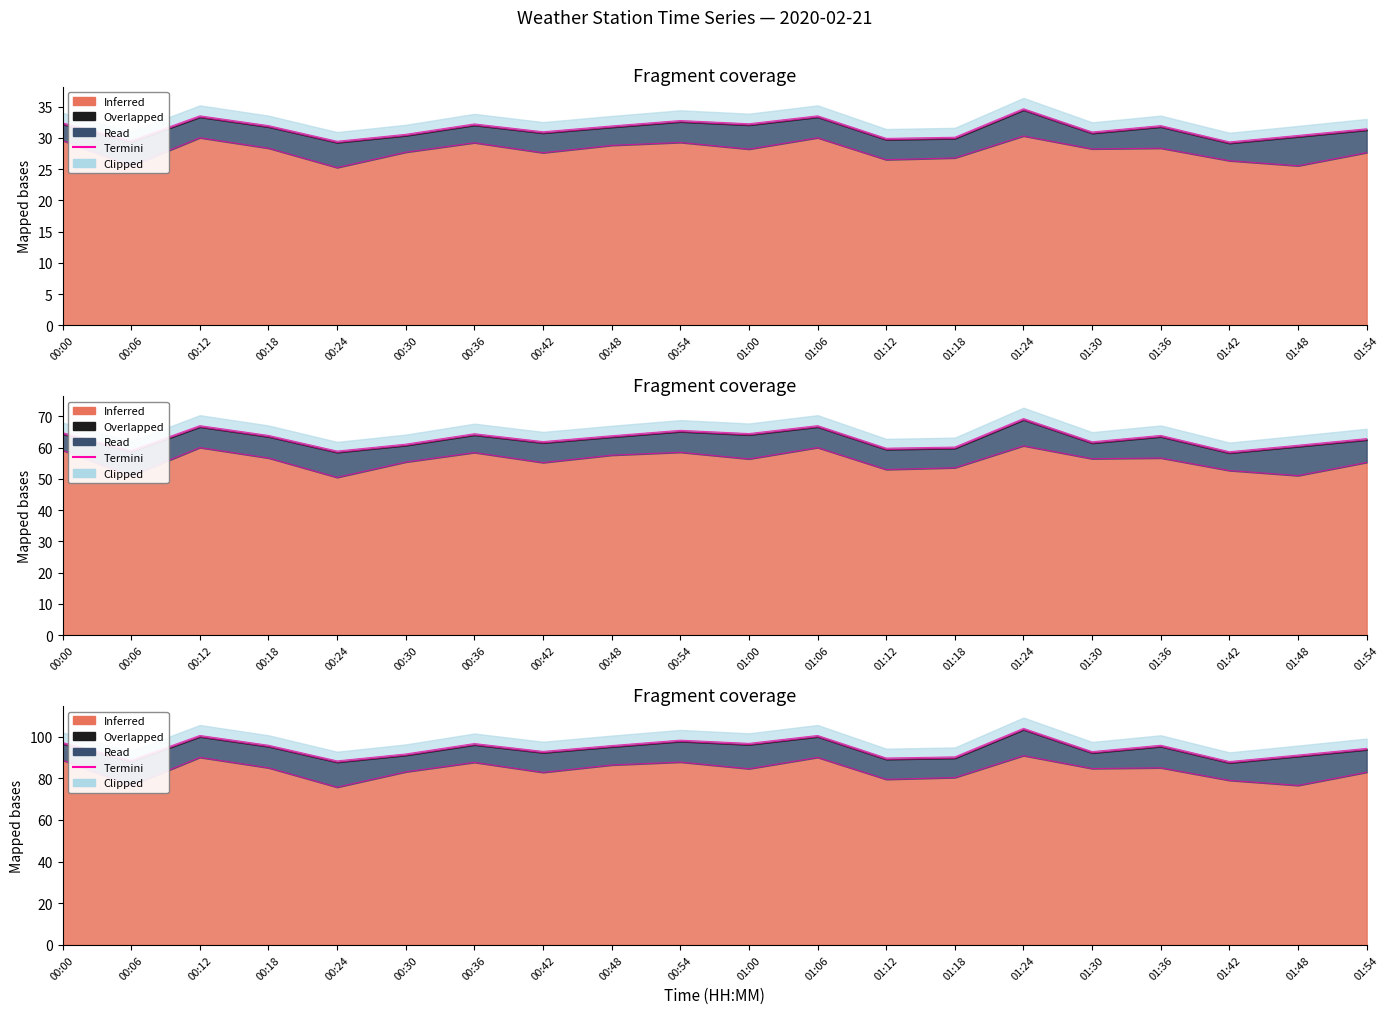

What is the label of the 1st point from the left?

00:00